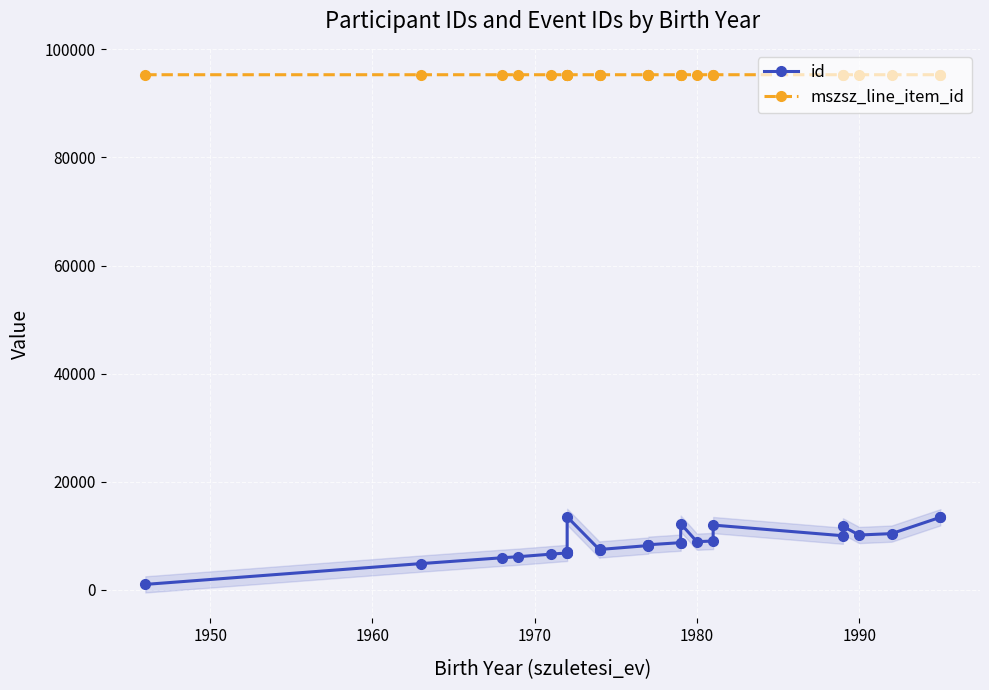

How many lines are shown in the chart?

2